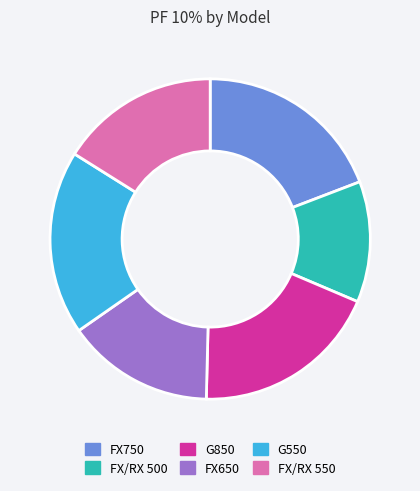

Does FX/RX 550 represent more than half of the total?

No